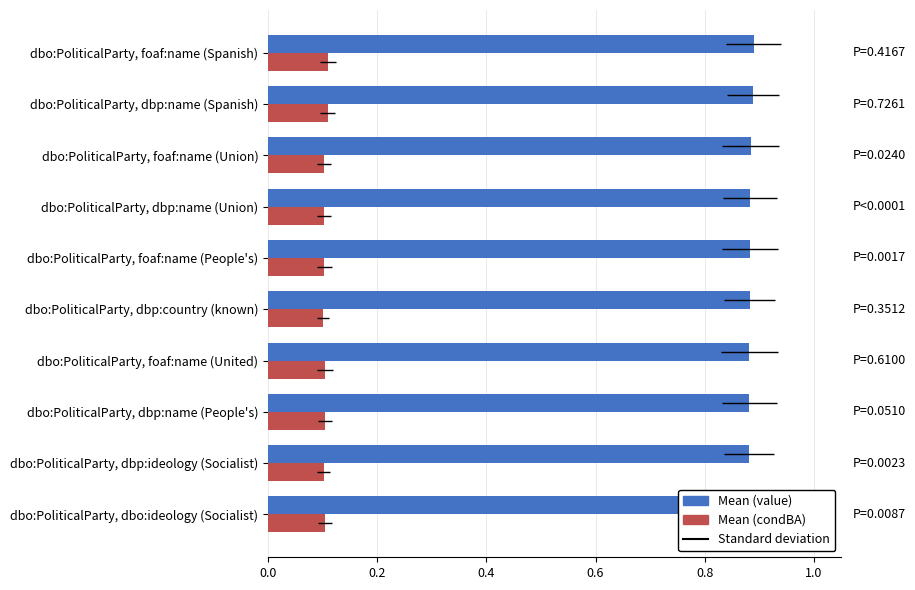

How many Mean (condBA) values are between 0 and 1?

10